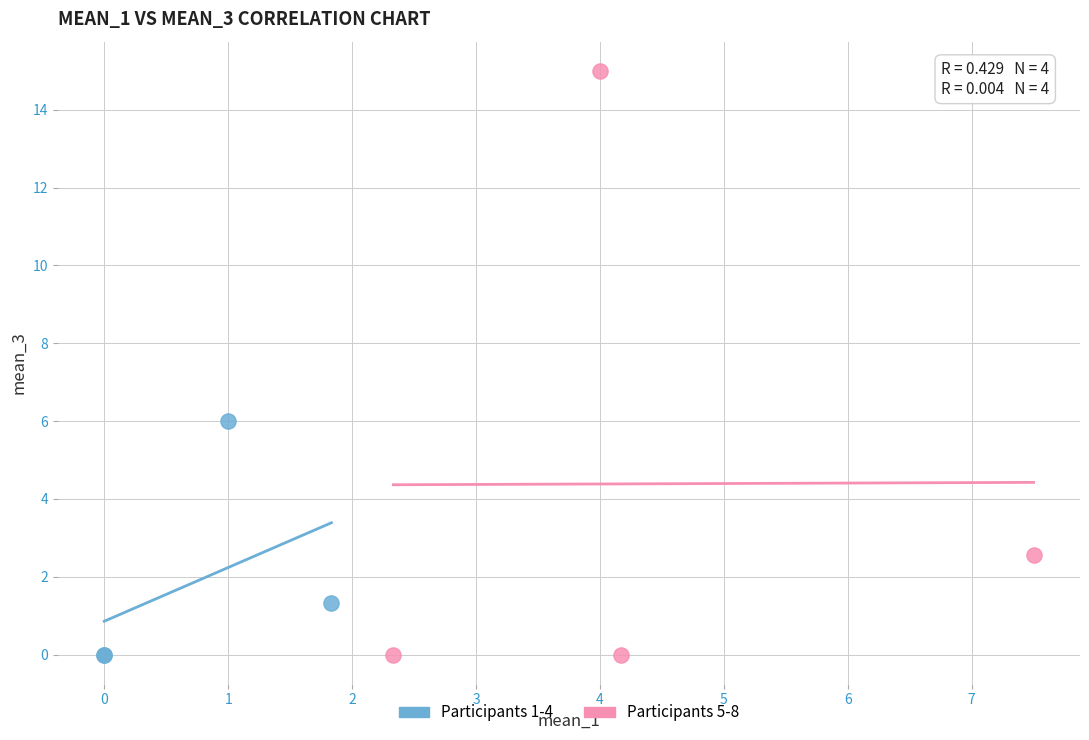

Which series reaches the maximum Y coordinate?

Participants 5-8